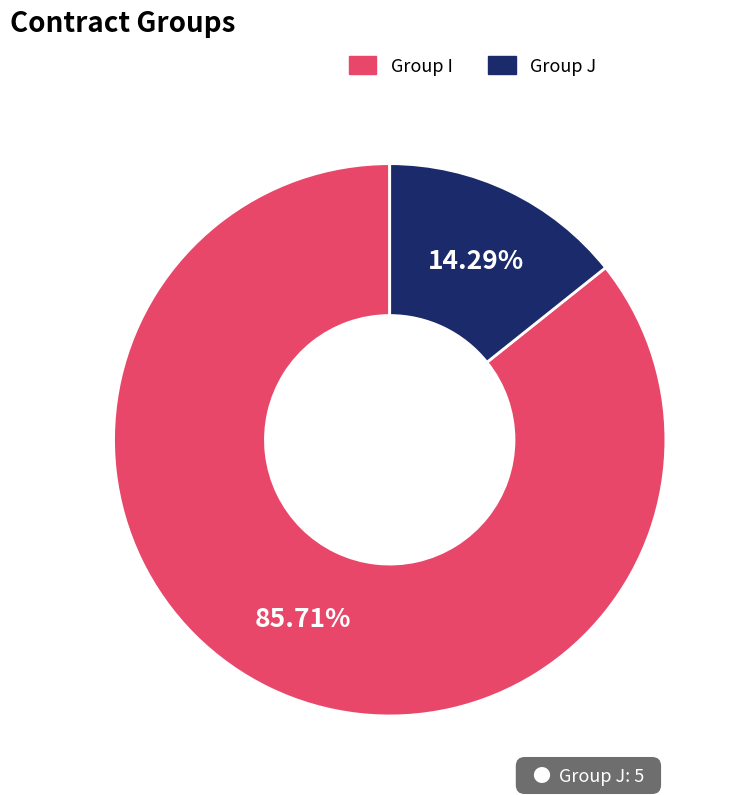

How many slices are in this pie chart?

2